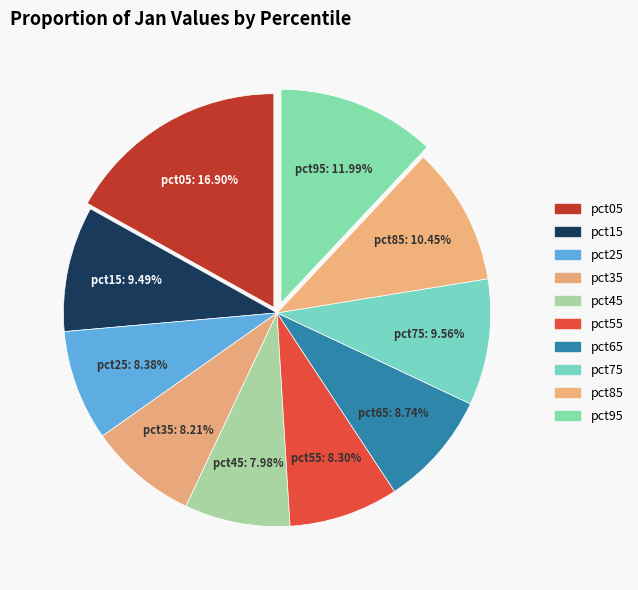

What percentage is the pct85 slice, to the nearest percent?

10%